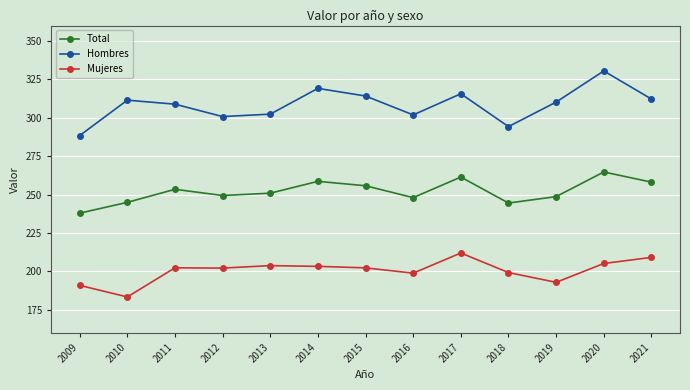

What is the average value of the Total series?

252.0